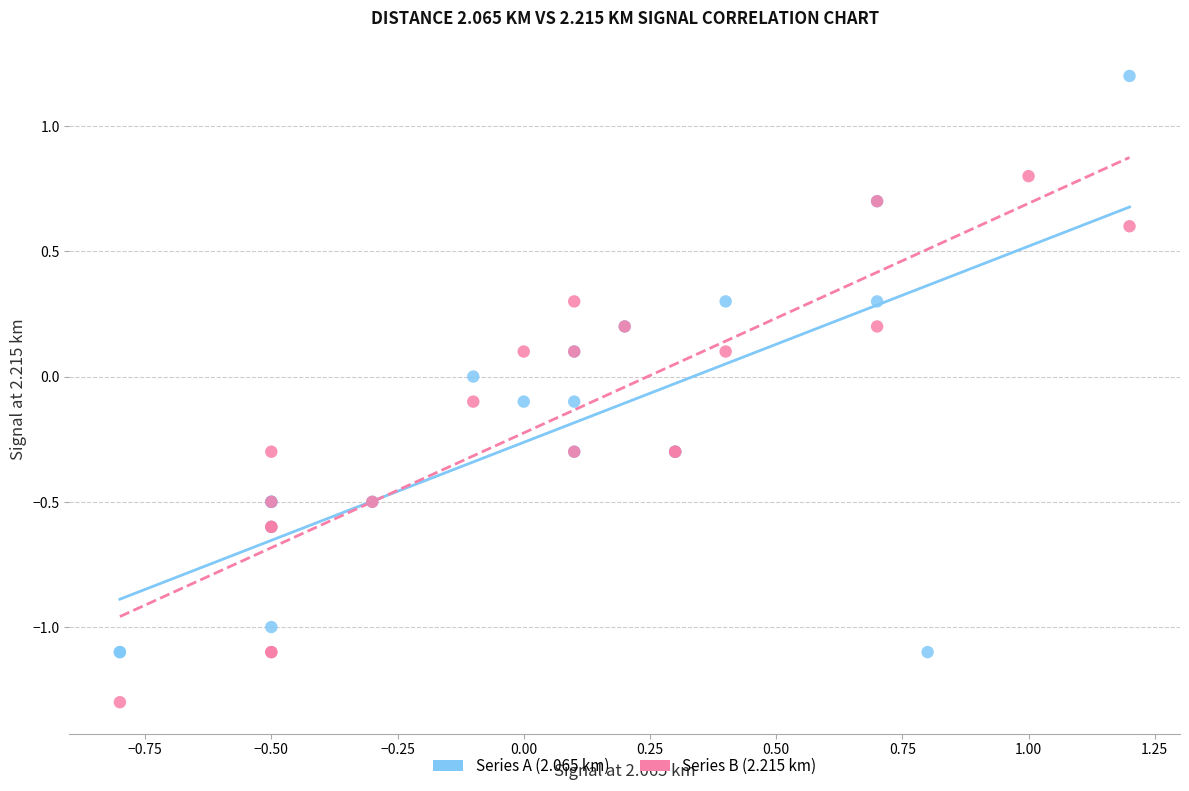

What are all the series names shown in the legend?

Series A (2.065 km), Series B (2.215 km)